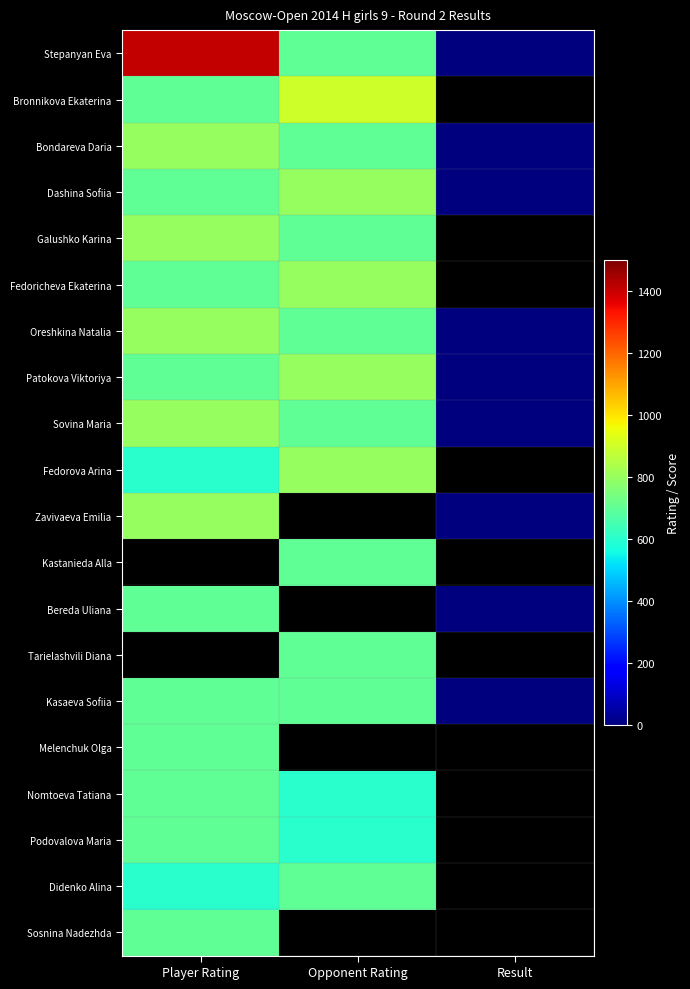

At how many categories does at least one series exceed 10?

2